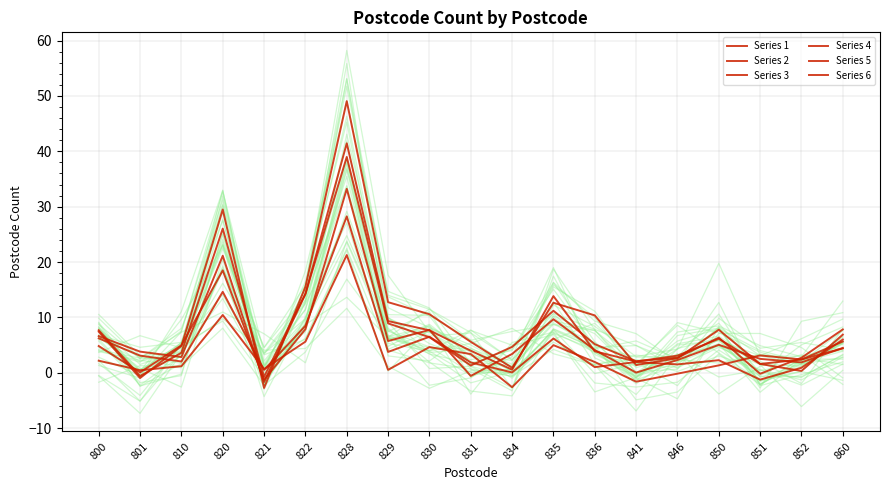

What is the change in value from 820 to 841?

-24.0